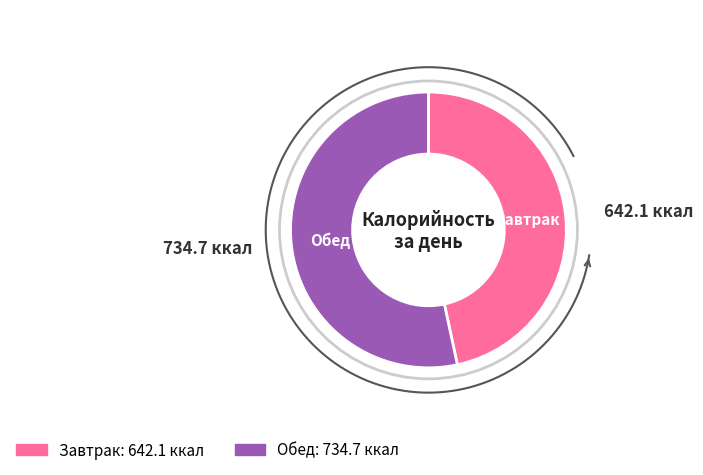

Count the number of slices in the pie.

2